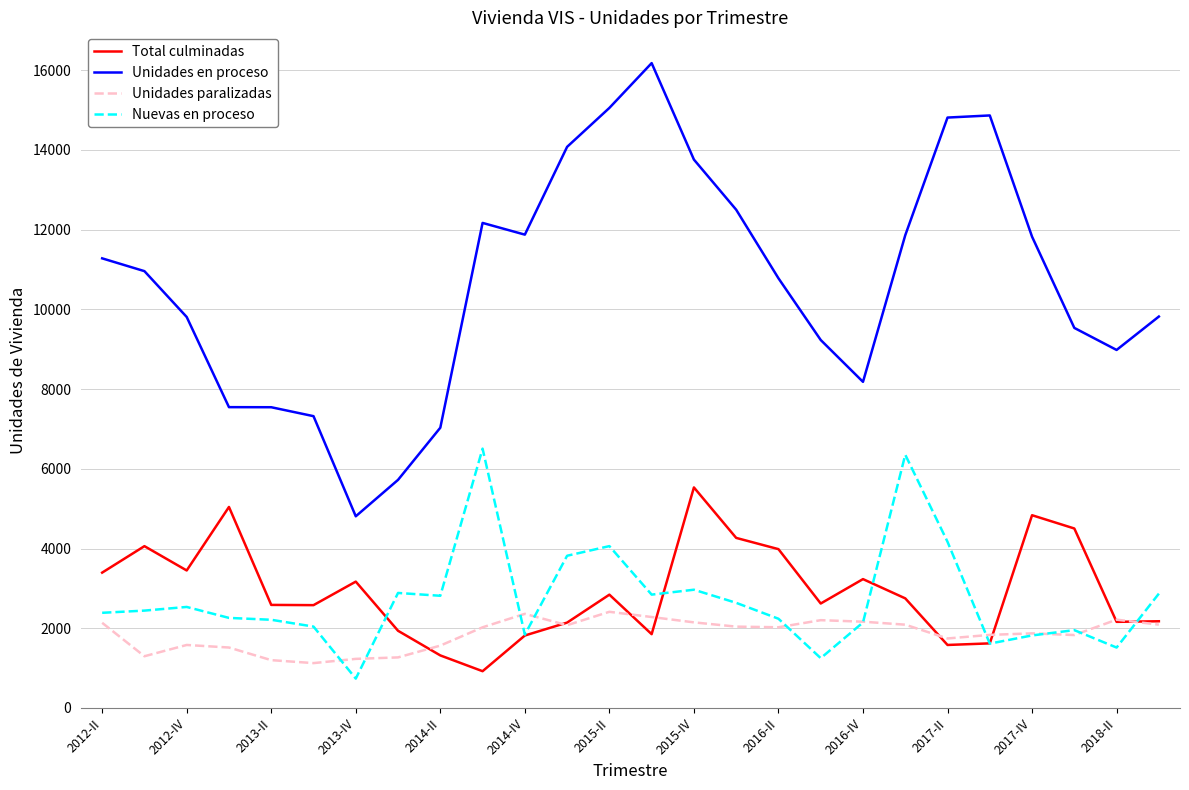

In Unidades paralizadas, how many points are lower than both neighbors (excluding endpoints)?

6